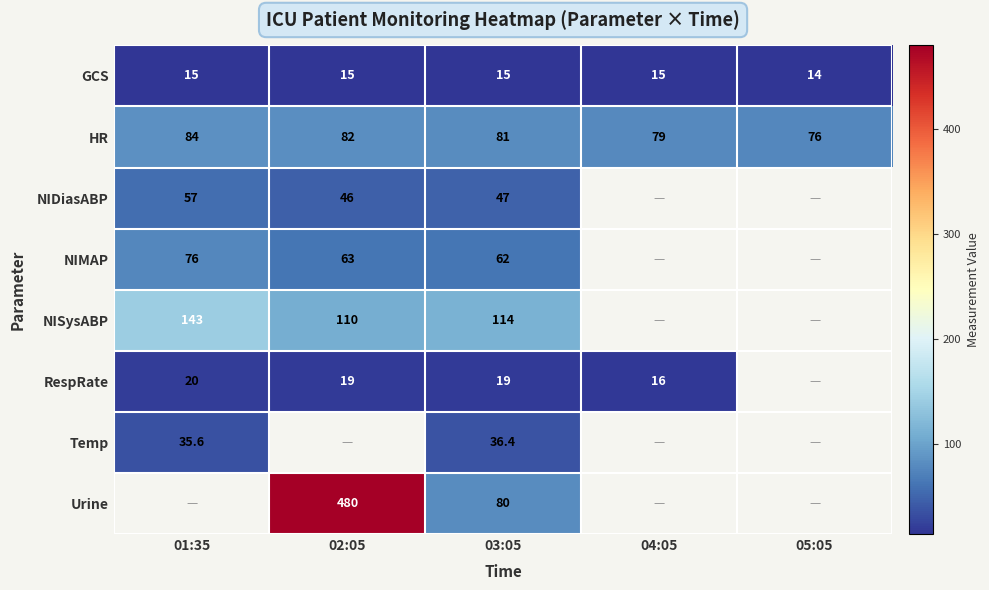

The value of NIMAP at 01:35 is 27.7. True or false?

False